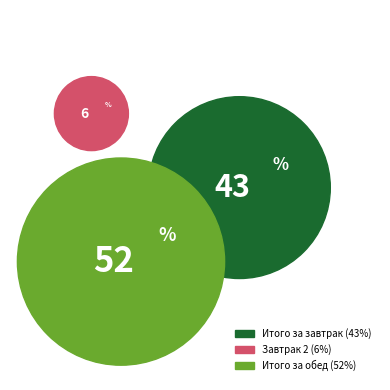

Which has a higher value, Завтрак 2 or Итого за обед?

Итого за обед